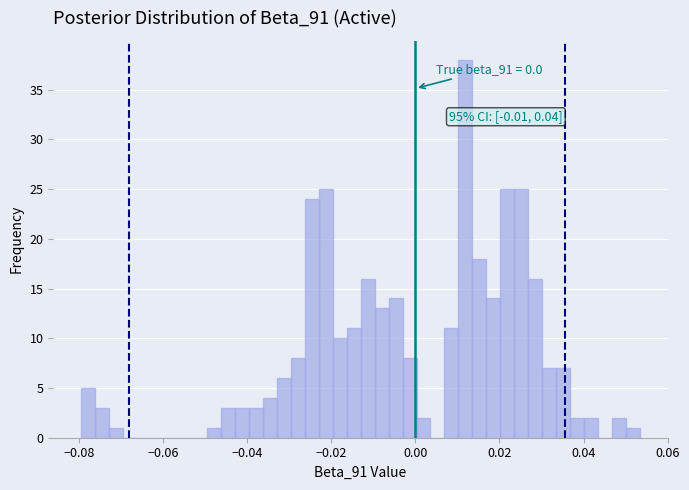

Read against the x-axis, roughly where is the centre of the tallest bar?

0.012